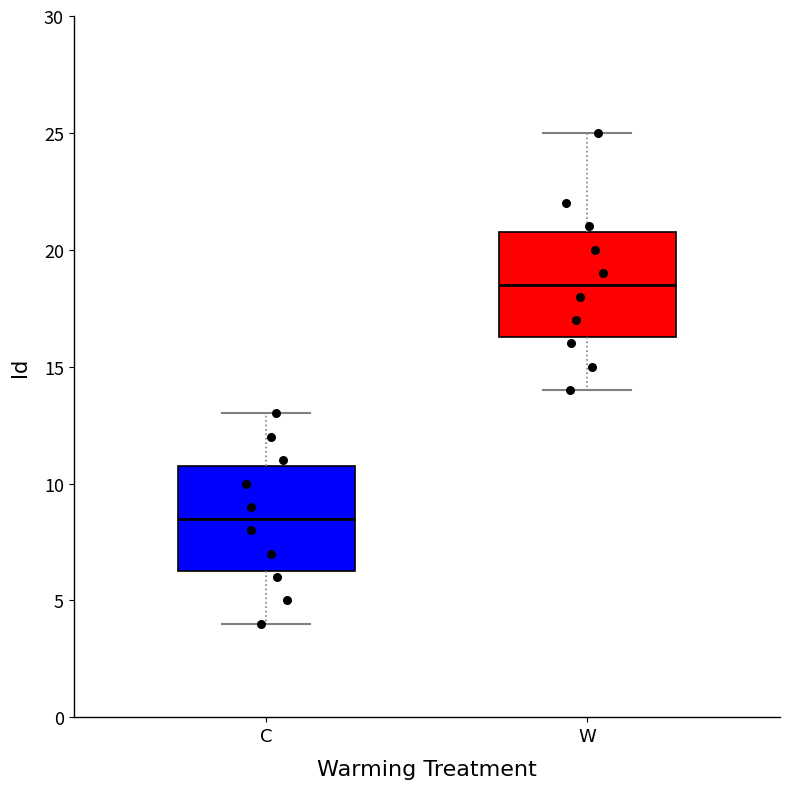

Where is the lower edge of the box for C on the y-axis? The values are not printed on the chart, so give them approximately, as read against the axis.

6.5